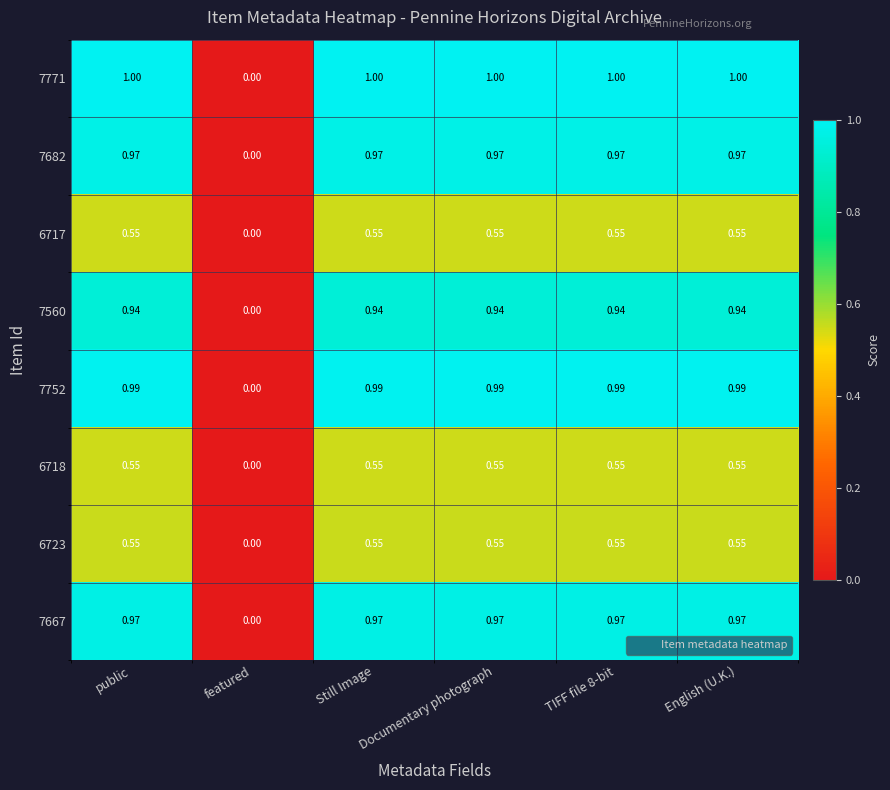

At which label is 7752 closest to 0?

featured